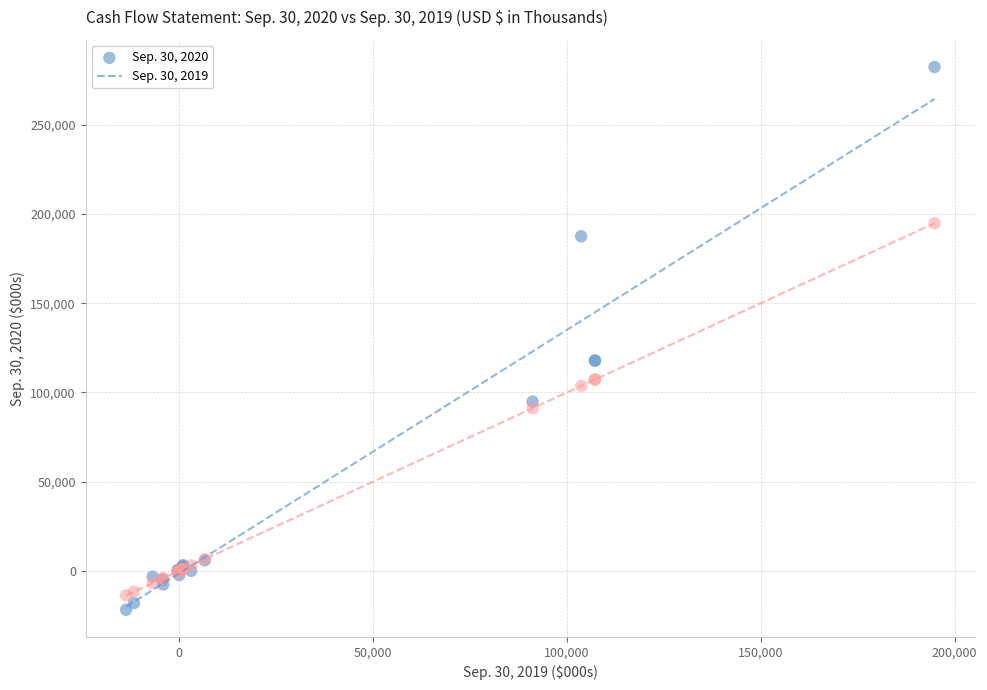

Which series has the largest Y range (max minus min)?

Sep. 30, 2020